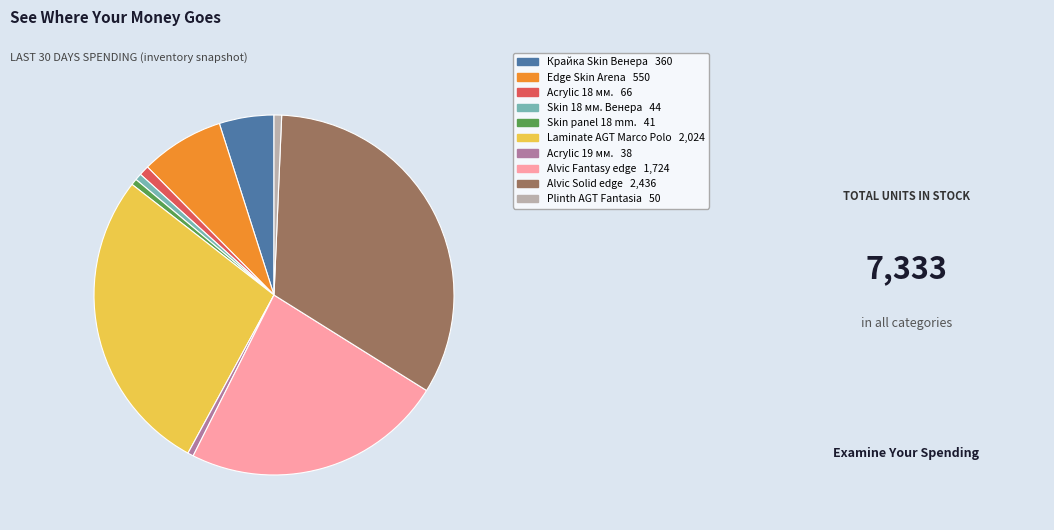

Is there any slice that represents more than half of the pie?

No